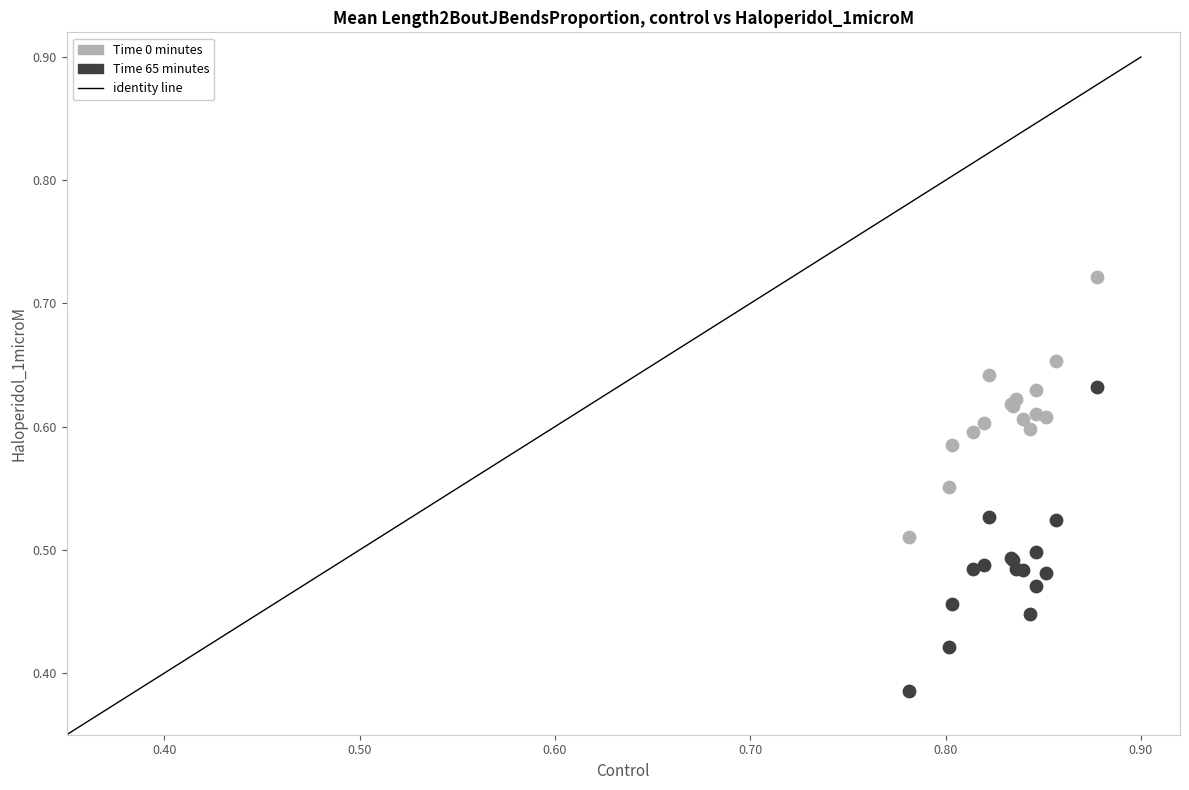

Which series contains the highest Y value?

Time 0 minutes